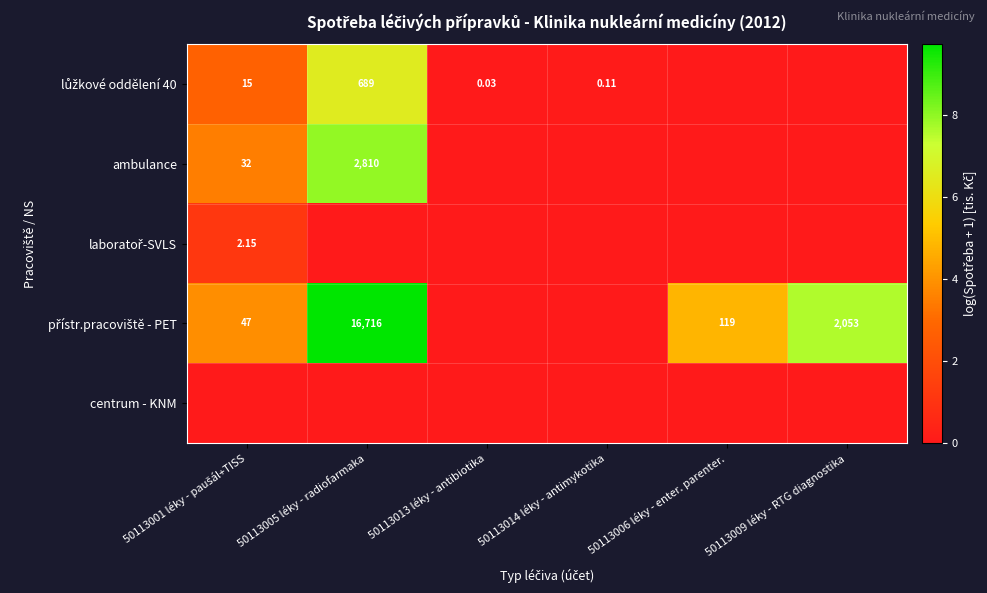

Which label corresponds to the smallest value in the chart?

50113006 léky - enter. parenter.